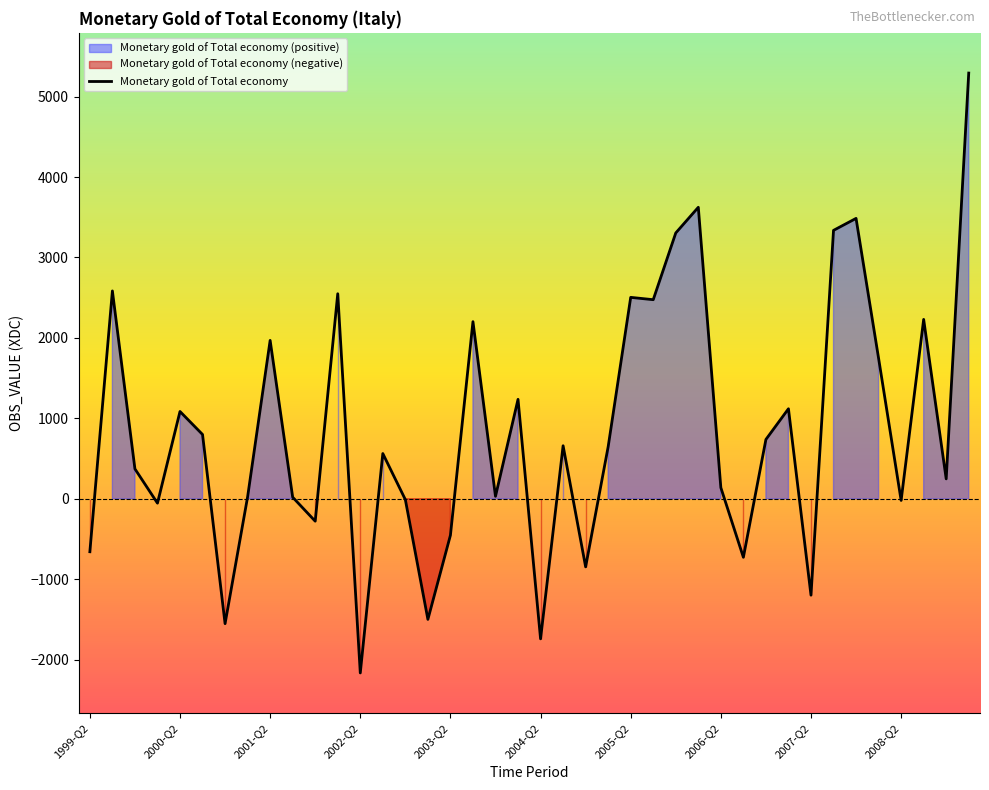

How many lines are shown in the chart?

1